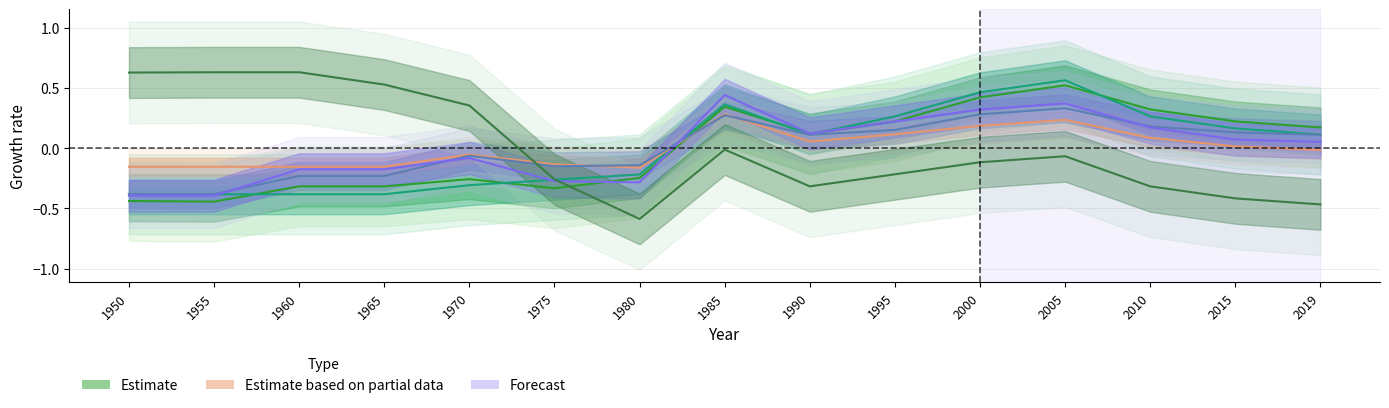

True or false: Cyprus has more than 1 interior local peaks.

True